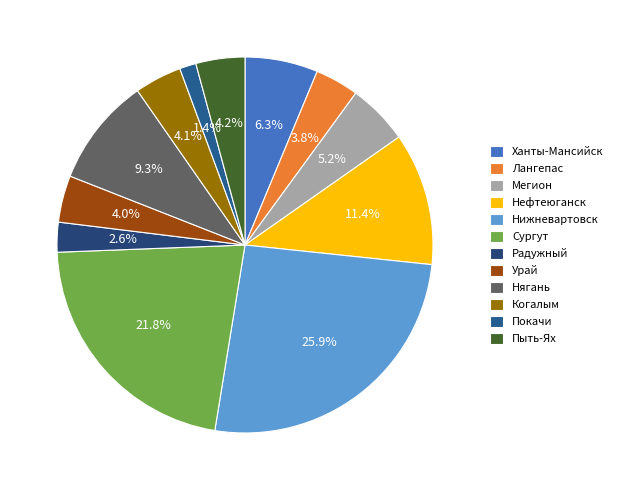

What percentage is the Нягань slice, to the nearest percent?

9%